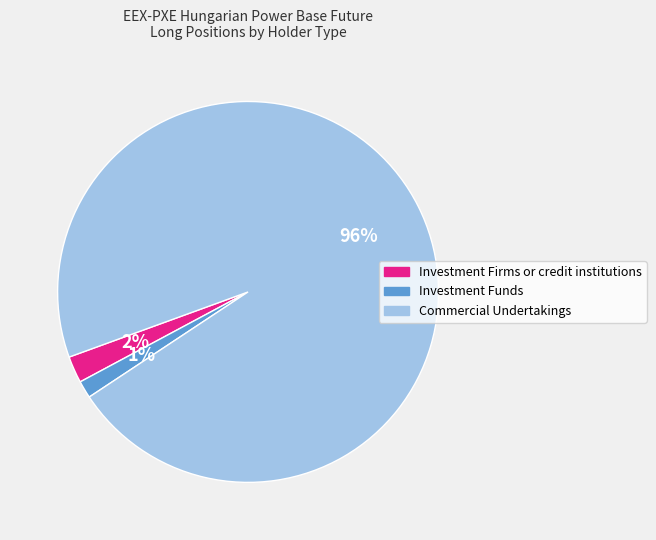

To the nearest percent, what percentage of the pie is Investment Funds?

1%